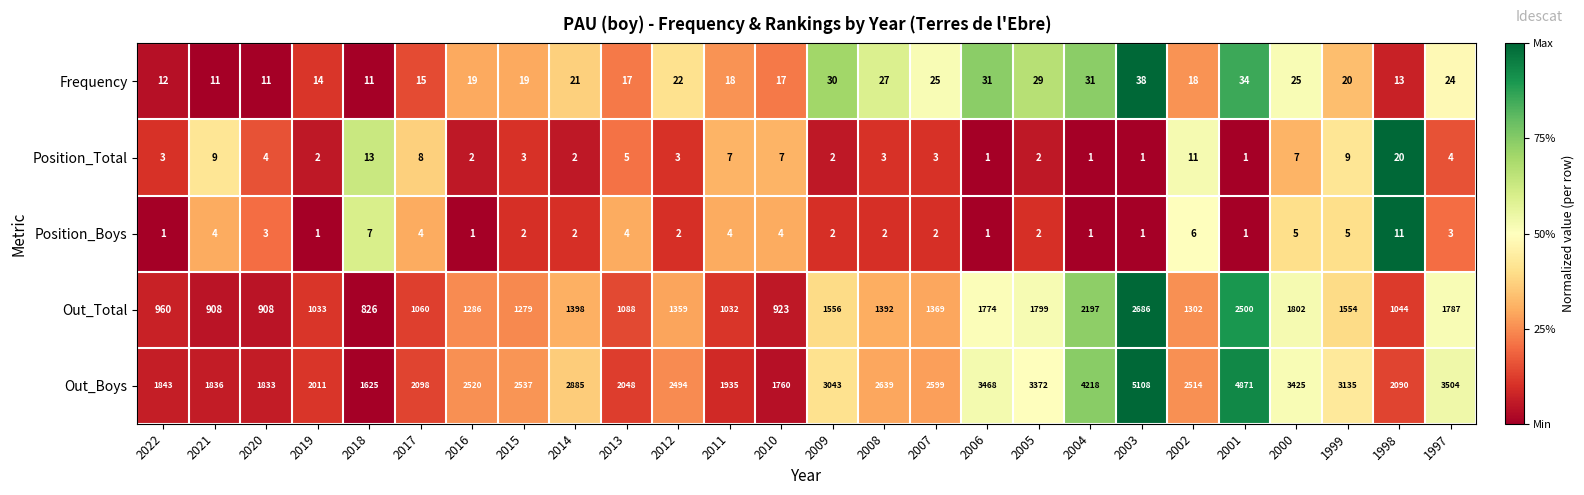

Which series changed the most between 2021 and 1998?

Out_Boys